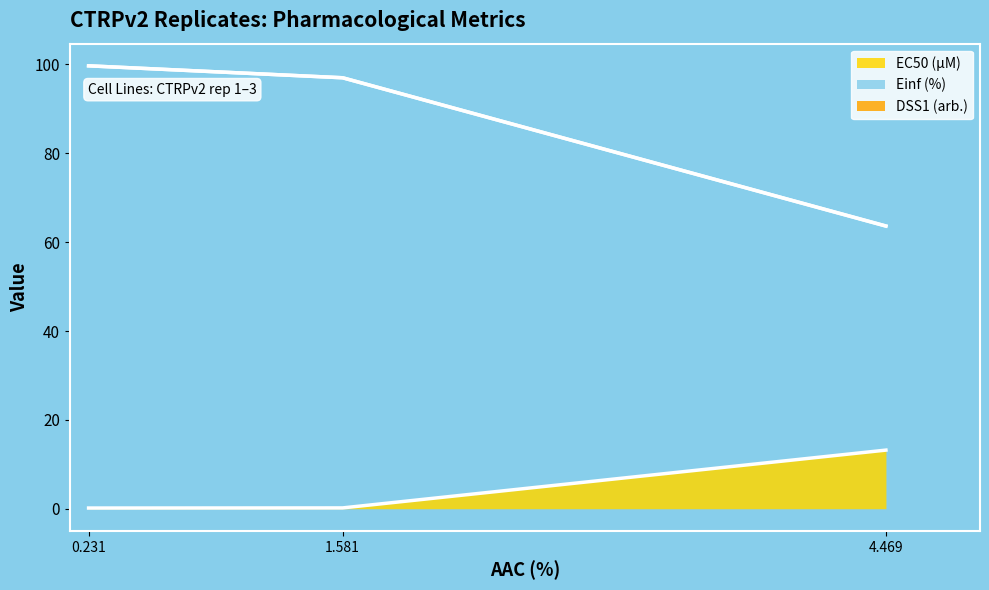

What is the maximum value shown in the chart?

99.7